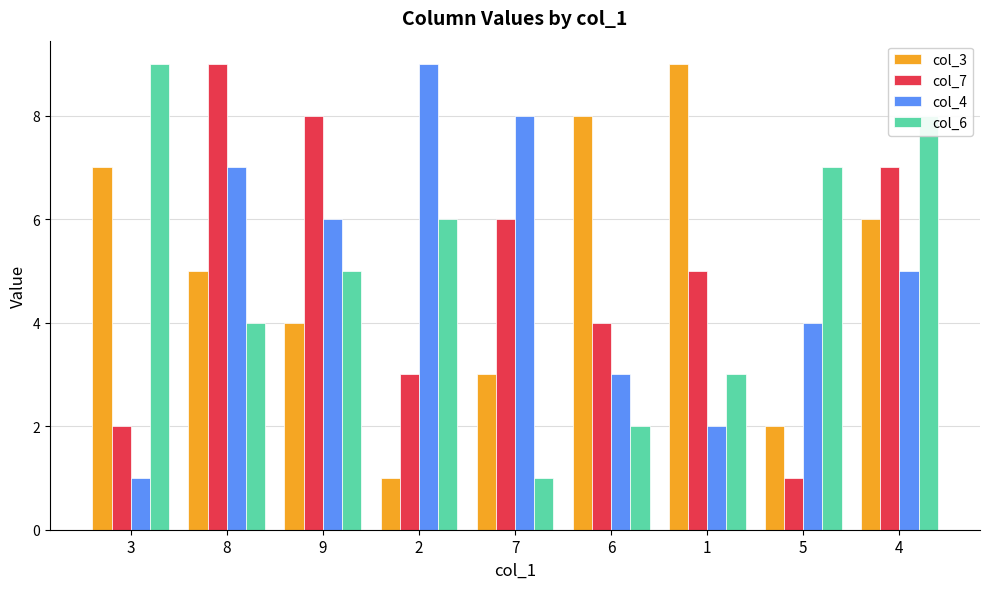

How many categories are shown in the chart?

9